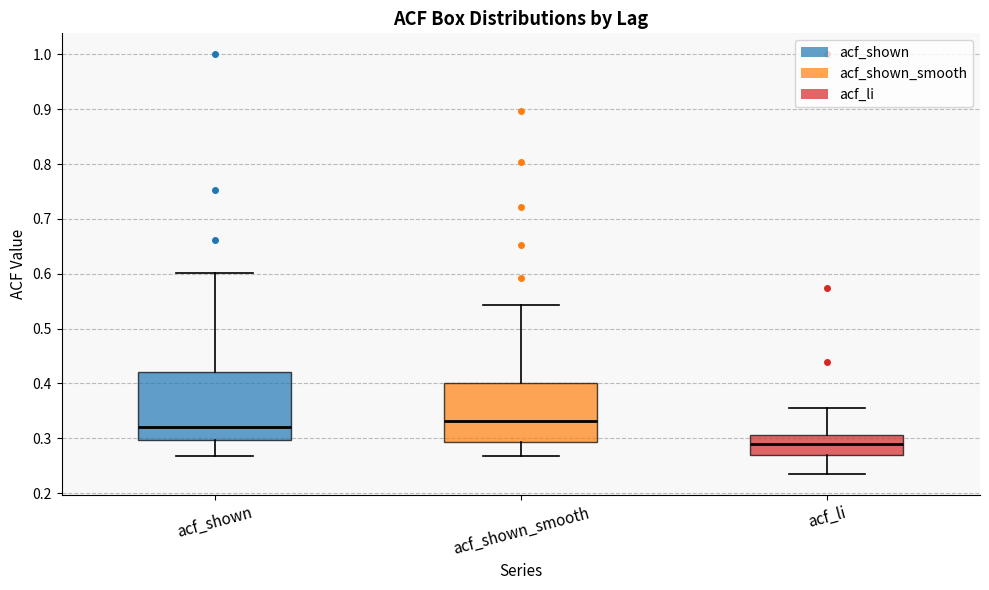

Which box's median line is the lowest?

acf_li